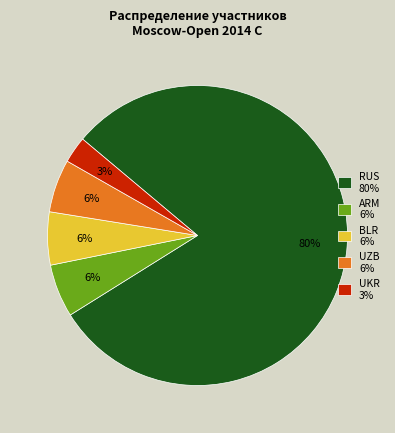

Between RUS and BLR, which is larger?

RUS